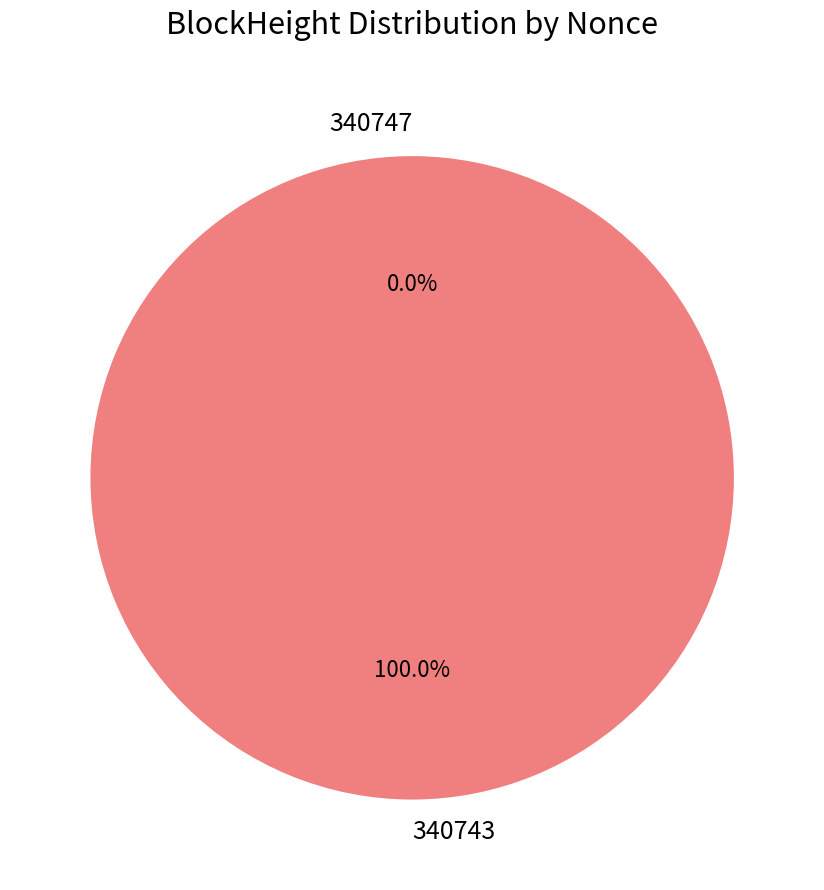

Rank the categories by value from lowest to highest.

340747, 340743